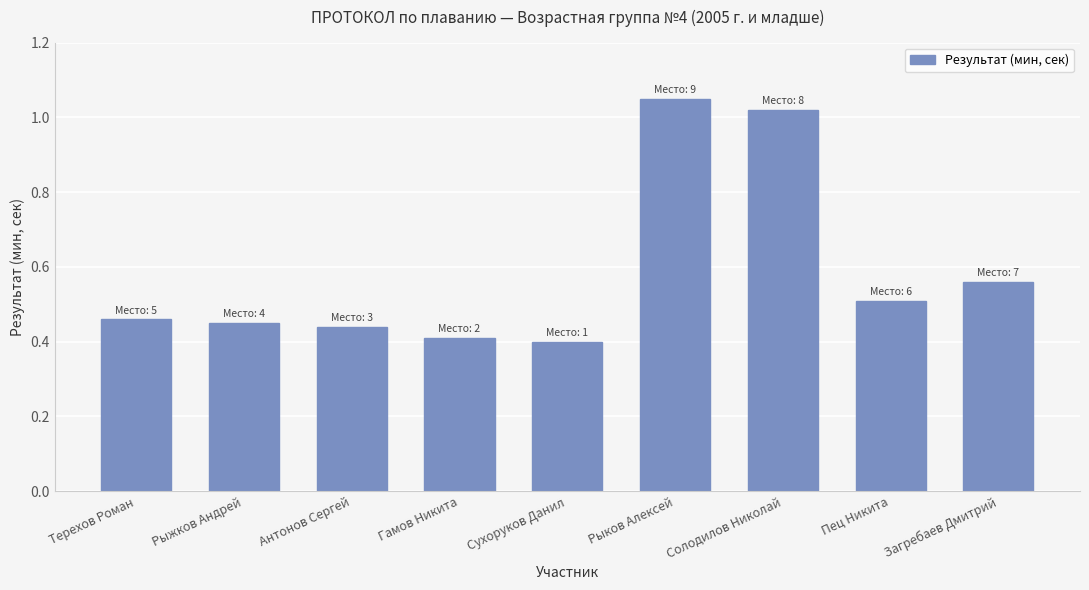

What is the label of the 7th bar from the right?

Антонов Сергей